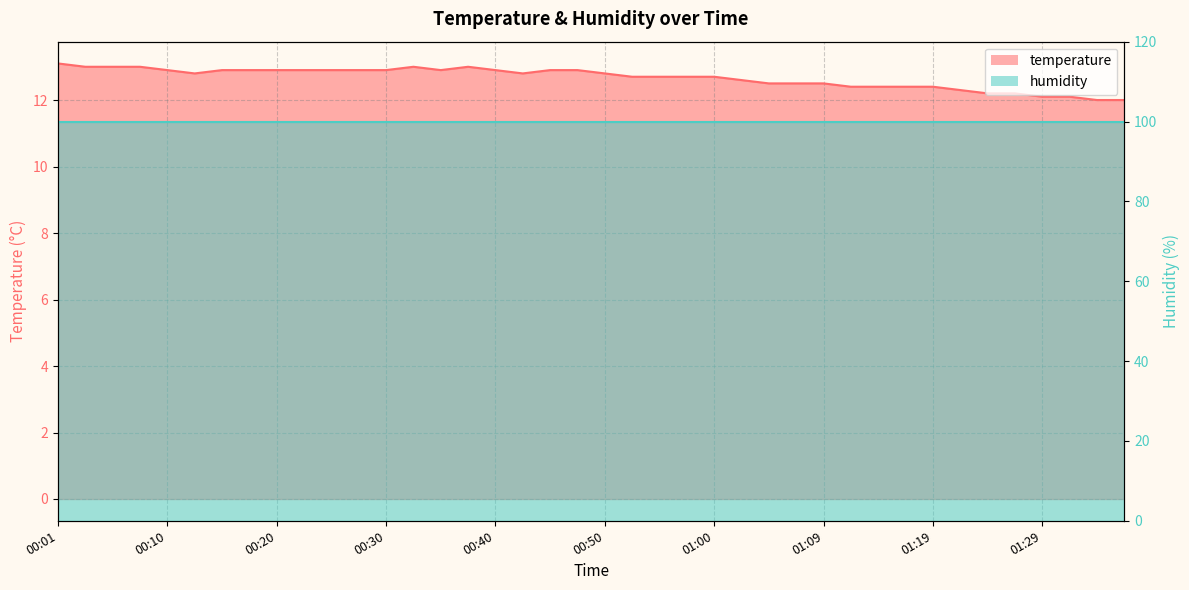

Is it true that the value at 00:28 is 8.4?

False